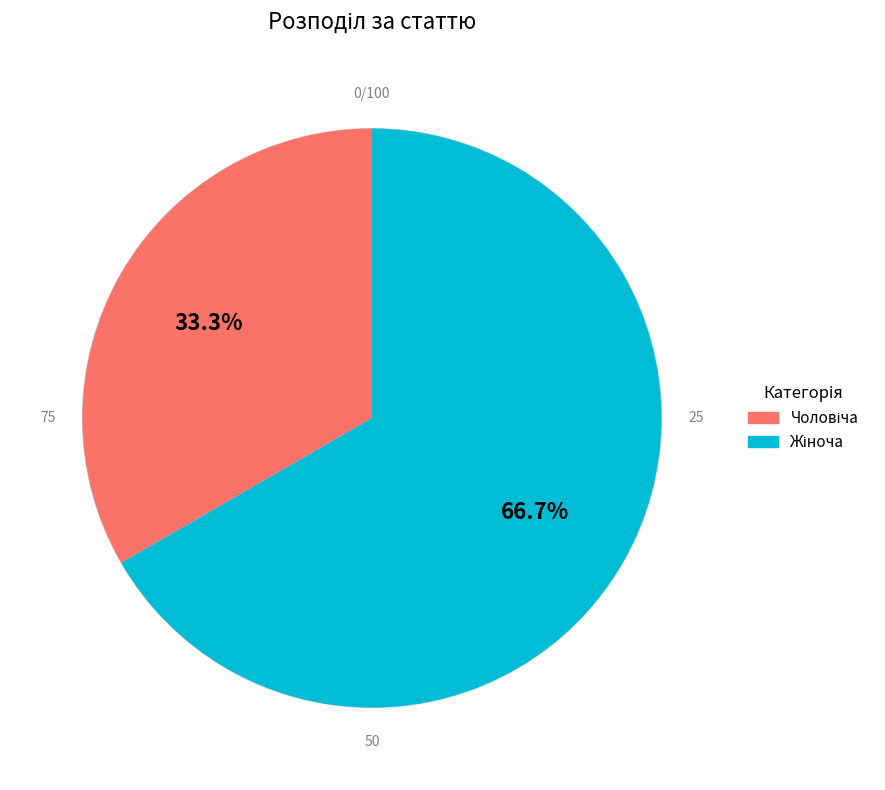

To the nearest percent, what is the combined percentage of Чоловіча and Жіноча?

100%